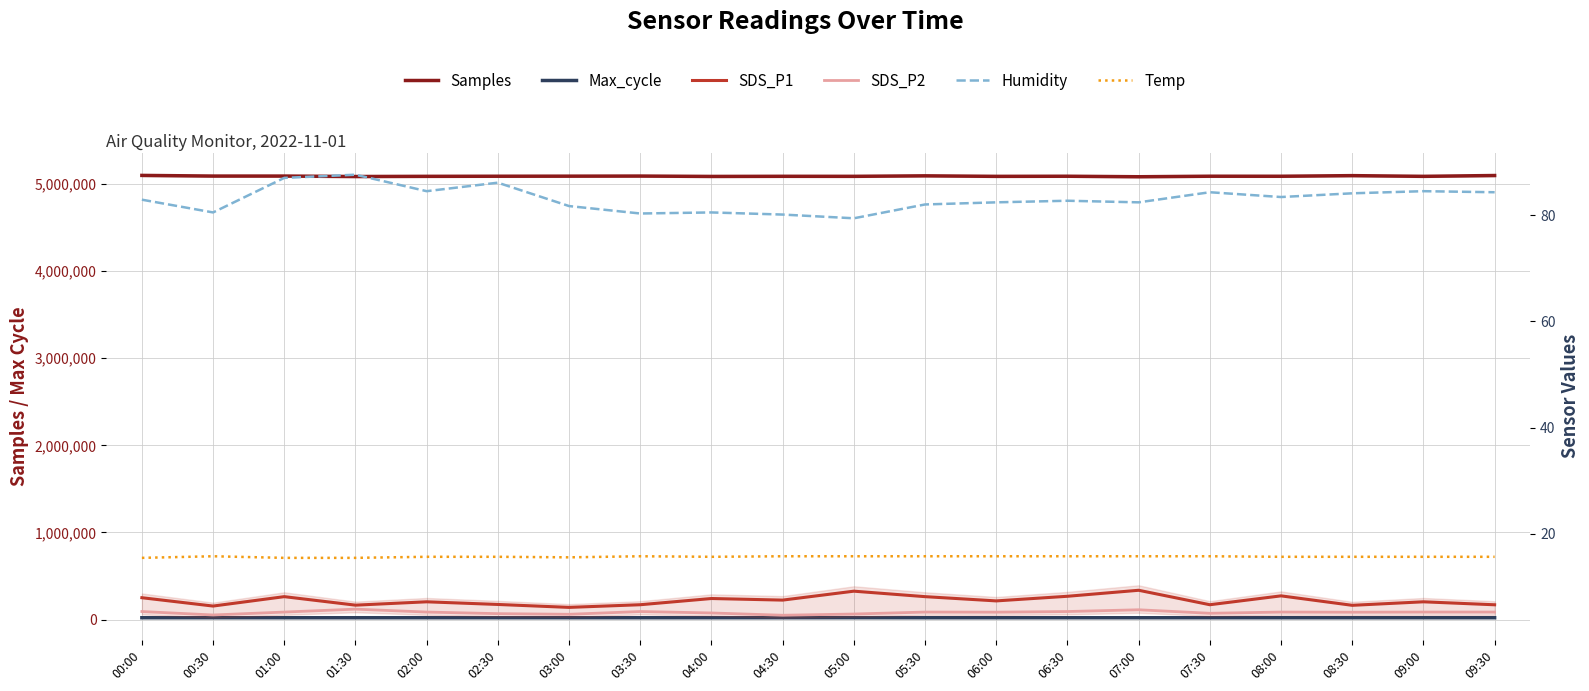

What is the difference between the maximum and second lowest values in the Max_cycle series?

513.0